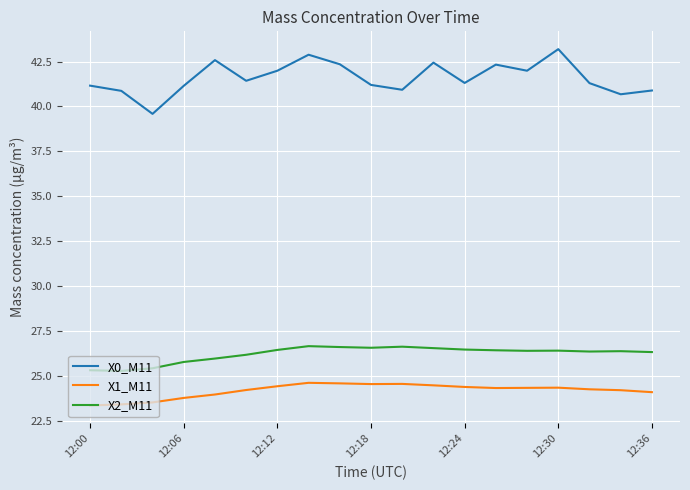

Which series has the largest range (max minus min)?

X0_M11